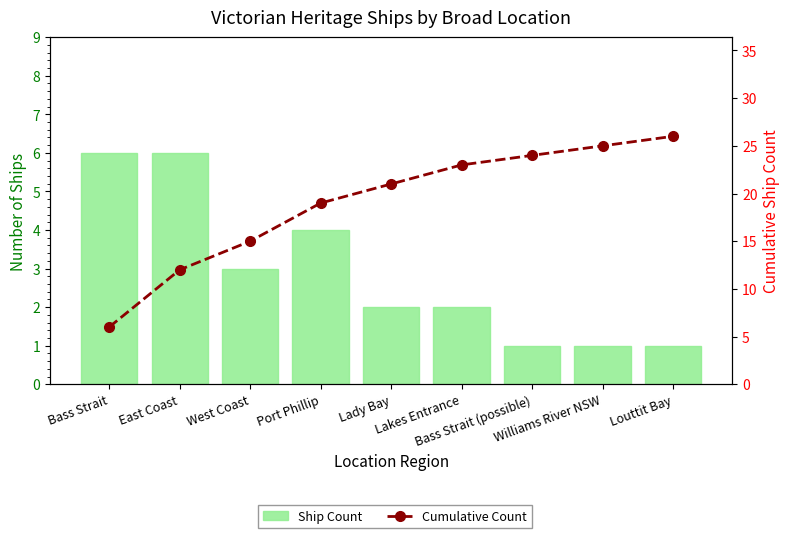

Where does the Ship Count series first go above 2?

Bass Strait